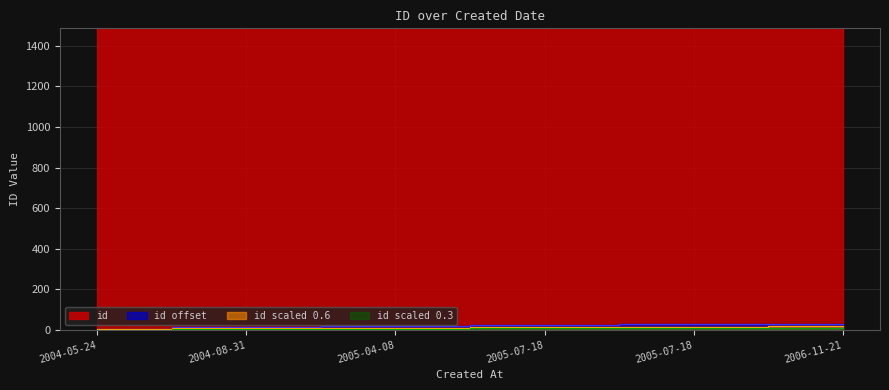

Reading left to right, transcribe all the data shown in this chart.

2004-05-24=4	2004-08-31=14	2005-04-08=18	2005-07-18=26	2005-07-18=27	2006-11-21=30